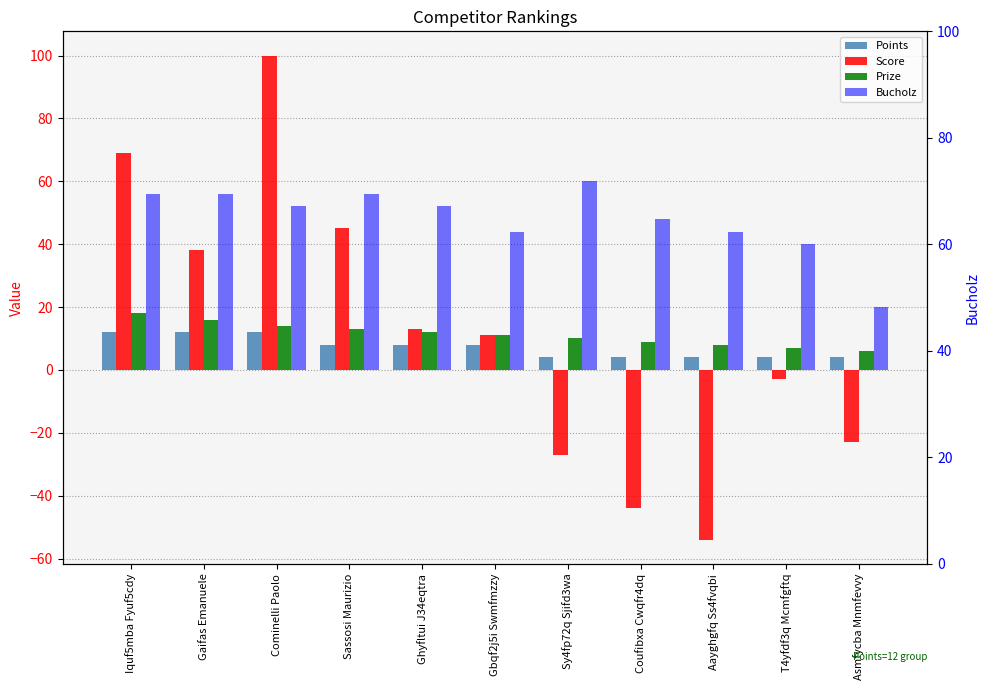

At which label does Bucholz reach its peak?

Sy4fp72q Sjifd3wa